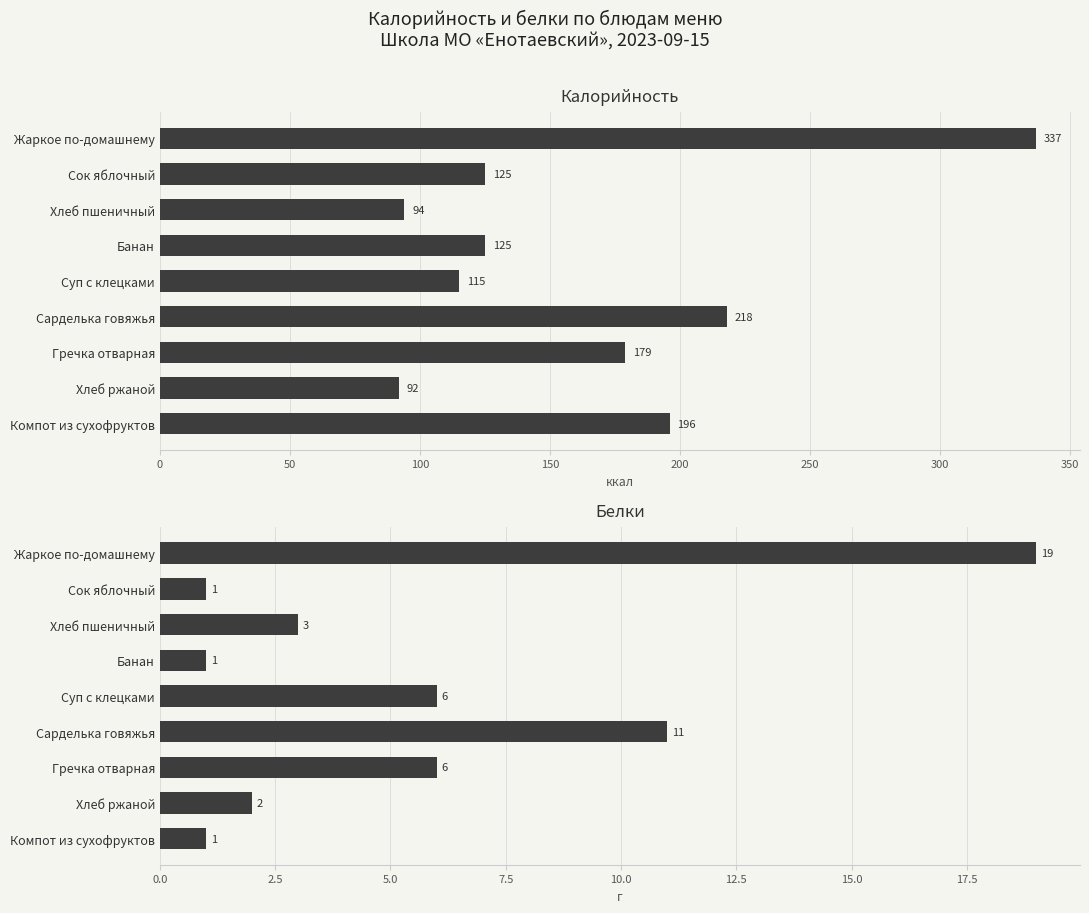

What is the average value of the Калорийность series?

165